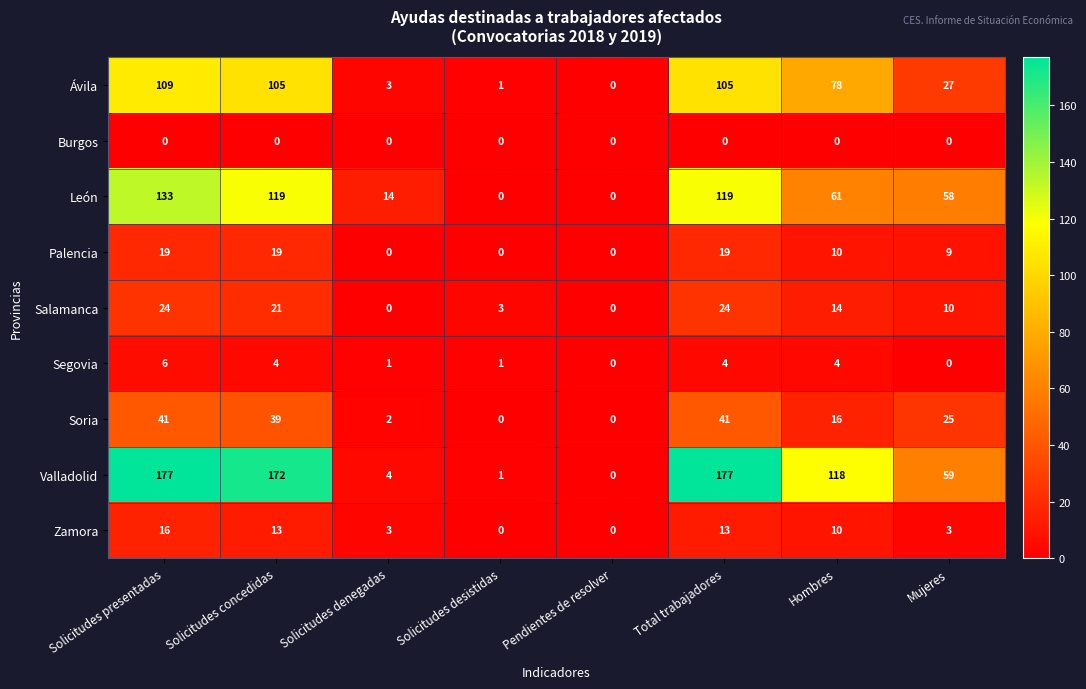

What is the greatest value displayed?

177